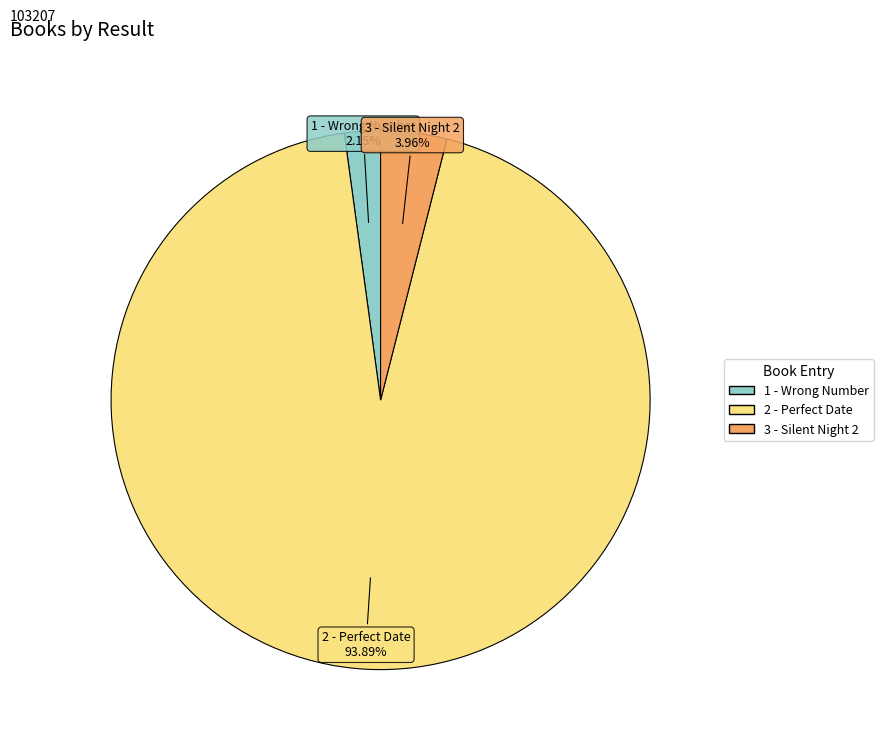

How many segments does this pie chart have?

3